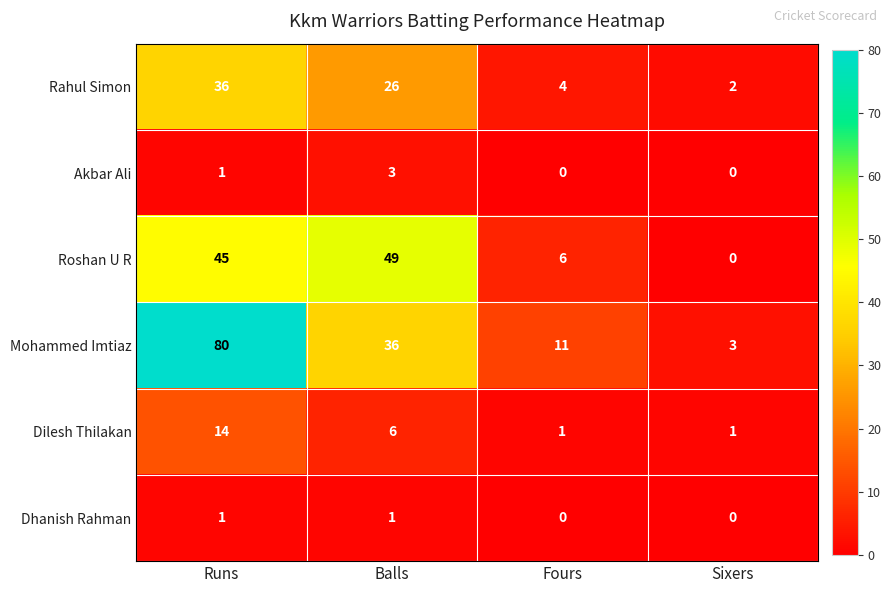

Reading right to left, list all the values displayed in this chart.

Rahul Simon: Sixers=2	Fours=4	Balls=26	Runs=36
Akbar Ali: Sixers=0	Fours=0	Balls=3	Runs=1
Roshan U R: Sixers=0	Fours=6	Balls=49	Runs=45
Mohammed Imtiaz: Sixers=3	Fours=11	Balls=36	Runs=80
Dilesh Thilakan: Sixers=1	Fours=1	Balls=6	Runs=14
Dhanish Rahman: Sixers=0	Fours=0	Balls=1	Runs=1